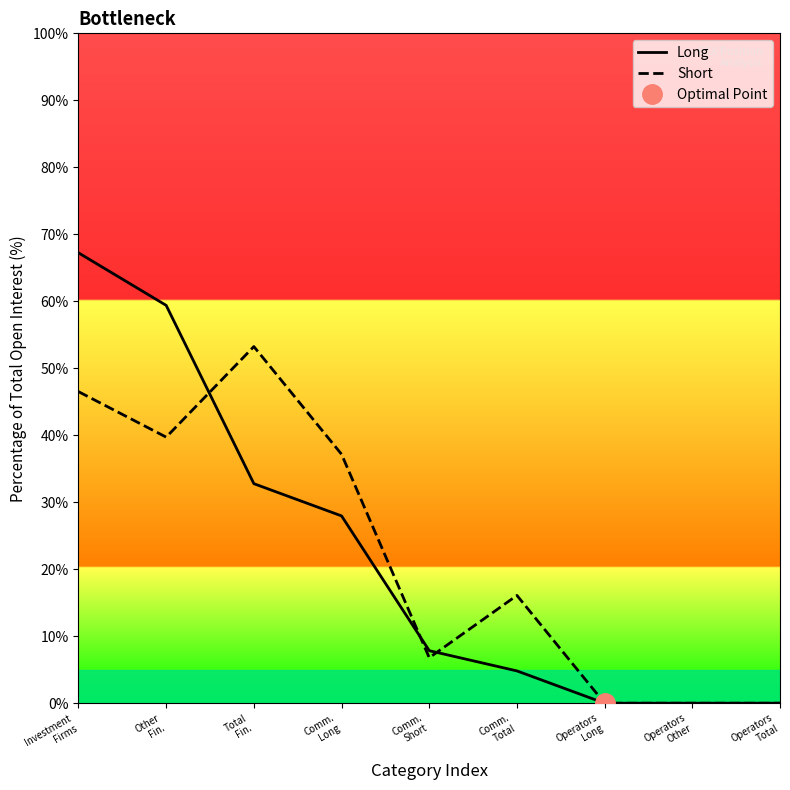

At which category is the sum across all series the highest?

Investment
Firms